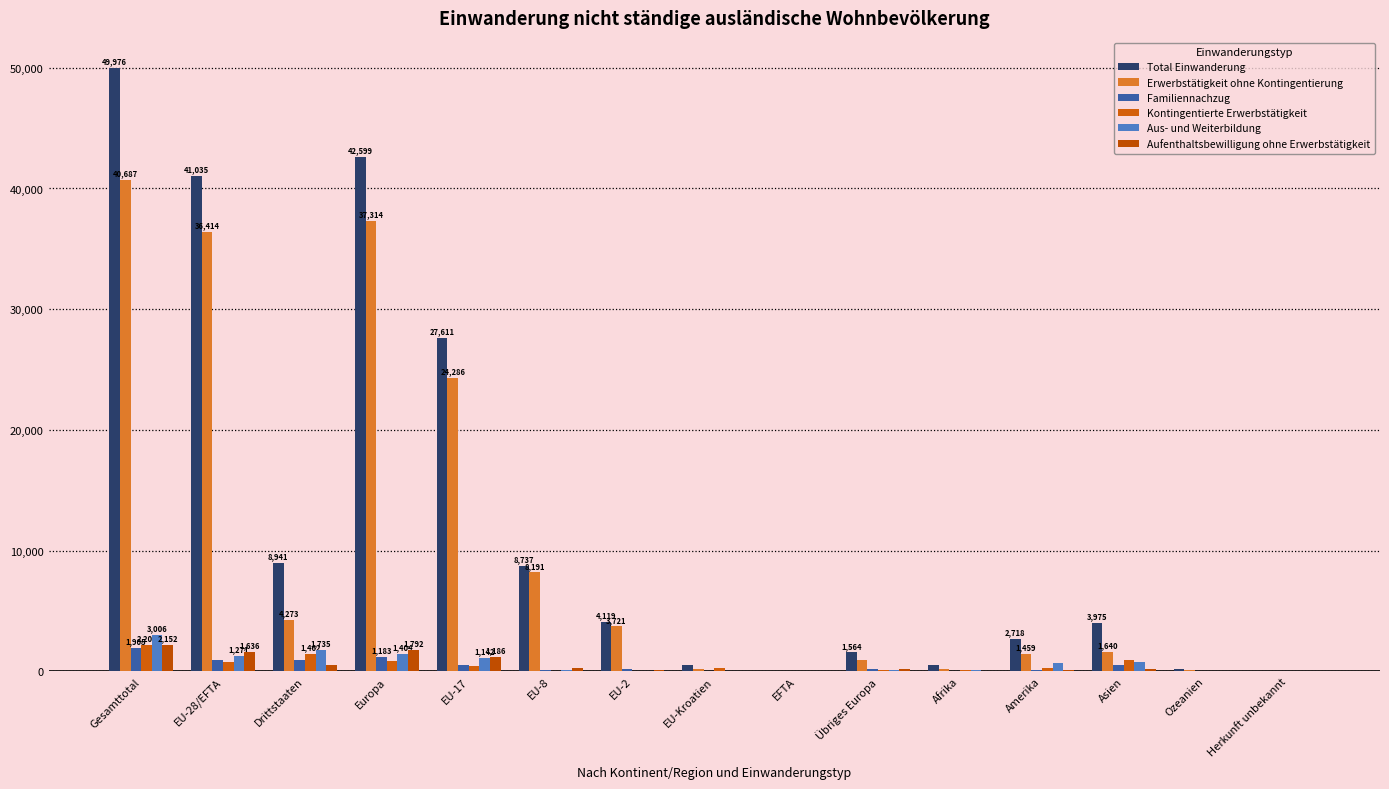

Which series has the largest range (max minus min)?

Total Einwanderung